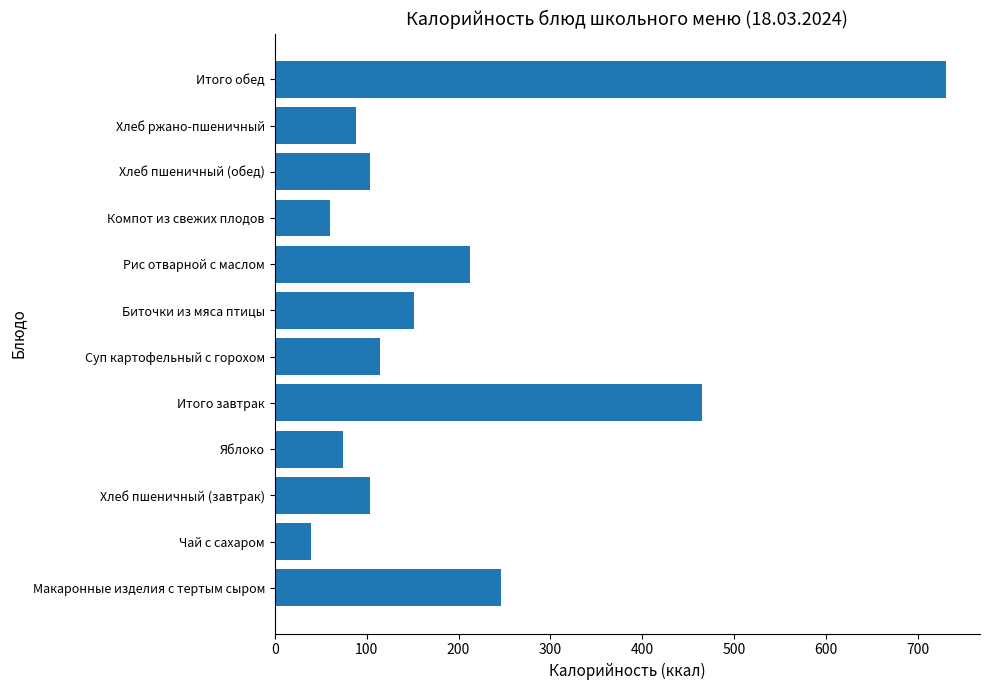

What is the difference between the maximum and minimum values?

690.8